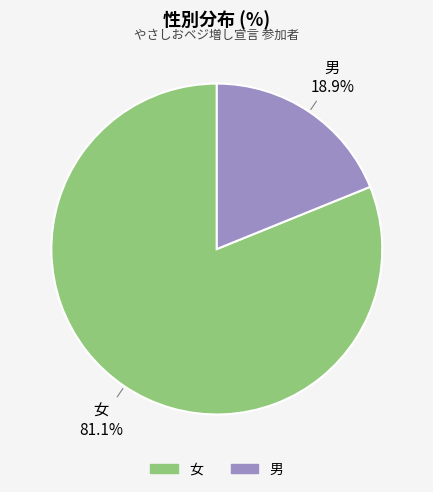

Do 男 and 女 together represent more than half of the pie?

Yes